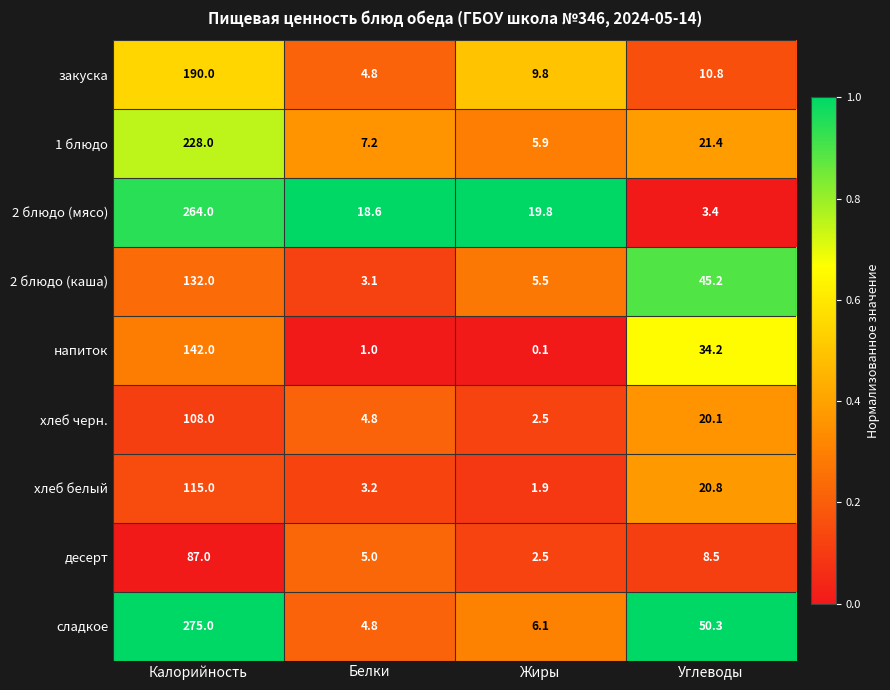

At which label does сладкое reach its peak?

Калорийность